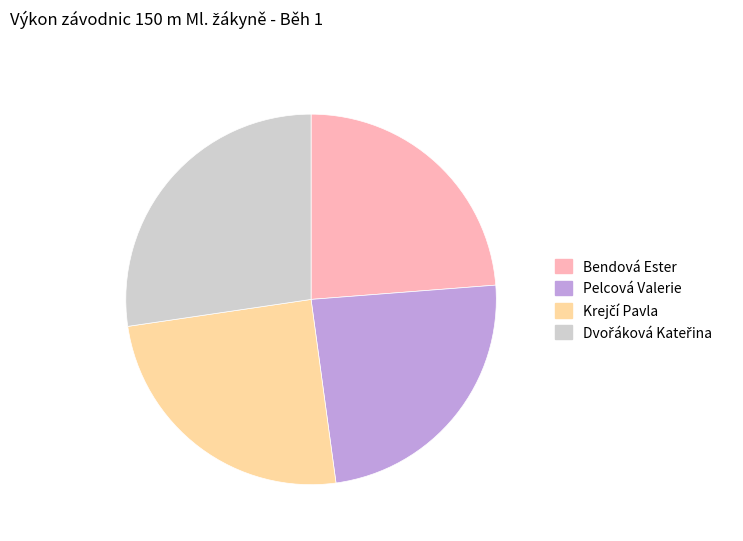

Is there any slice that represents more than half of the pie?

No